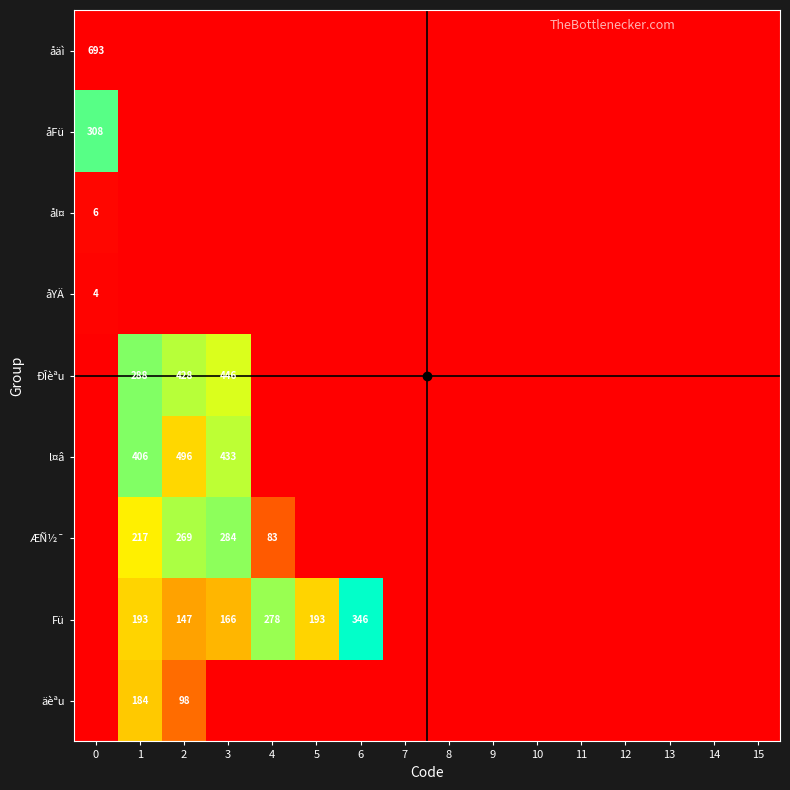

Which series has the largest total across all categories?

l¤â